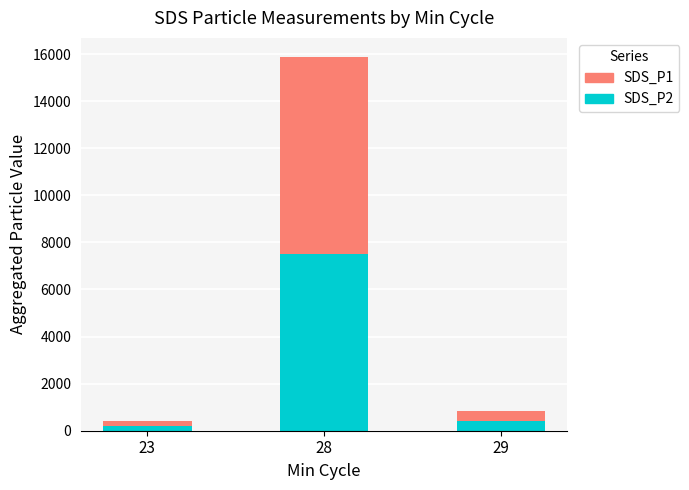

What is the total value across all series at 23?

410.5